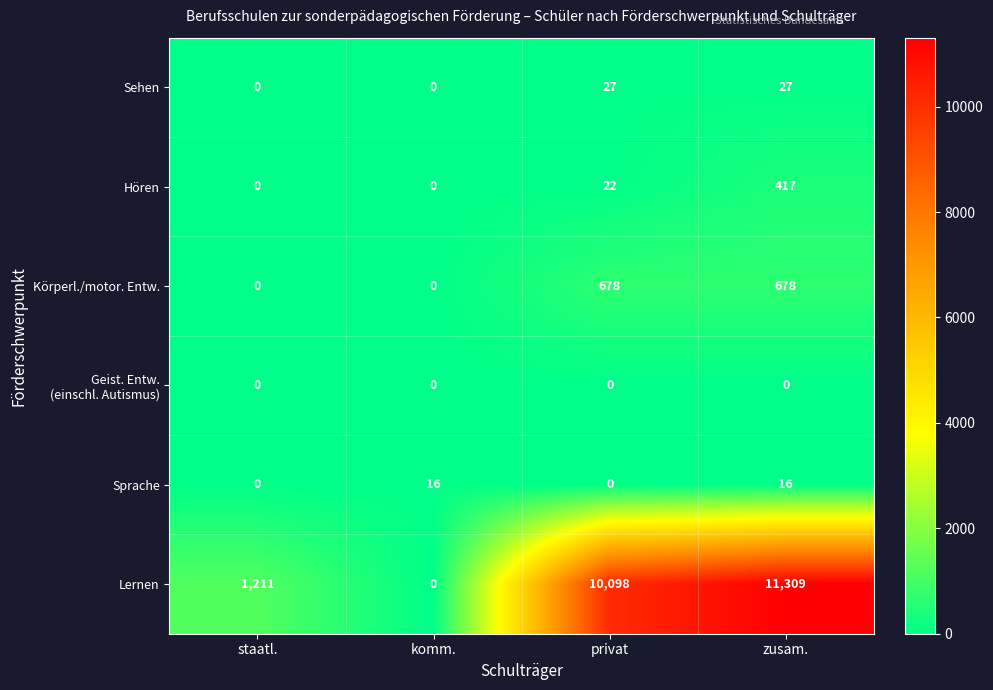

Which series changed the most between staatl. and privat?

Lernen